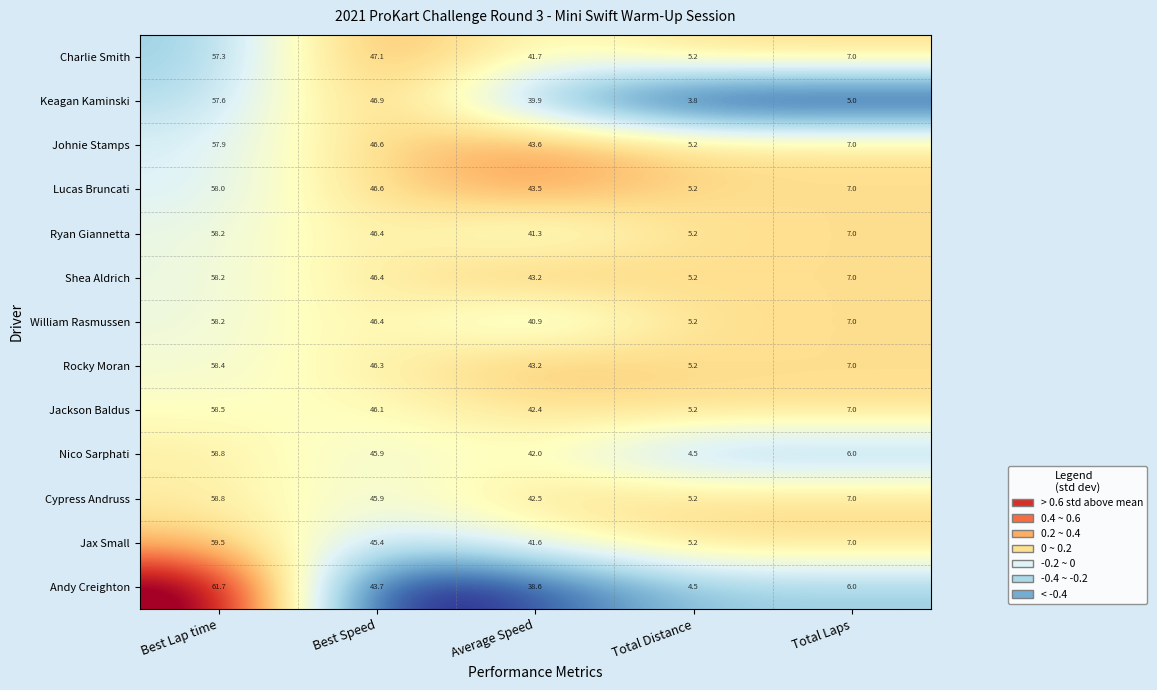

How many distinct data groups are displayed?

13